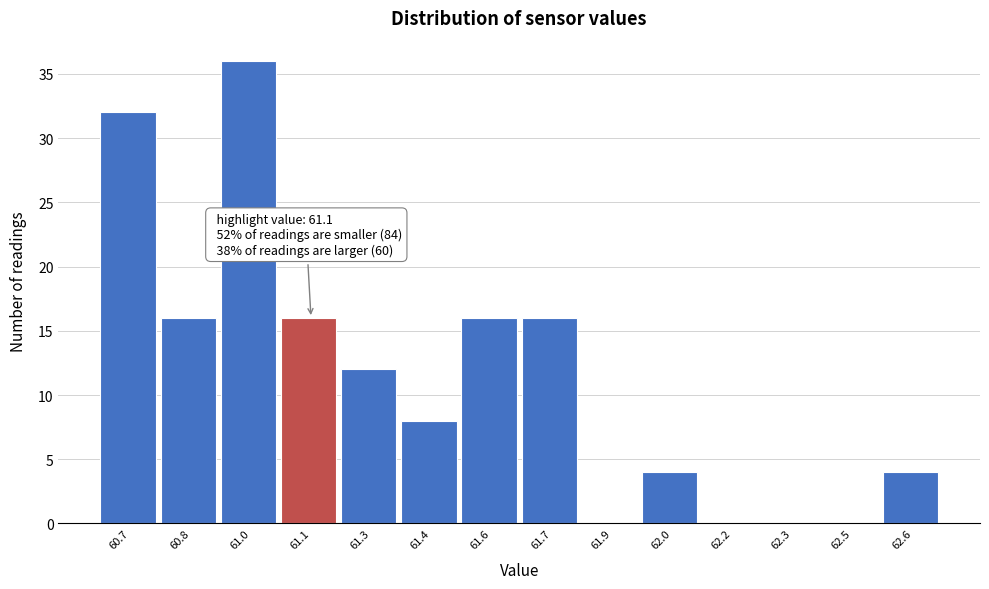

Reading left to right, what are all the values shown in this chart?

60.7=32	60.8=16	61.0=36	61.1=16	61.3=12	61.4=8	61.6=16	61.7=16	61.9=0	62.0=4	62.2=0	62.3=0	62.5=0	62.6=4